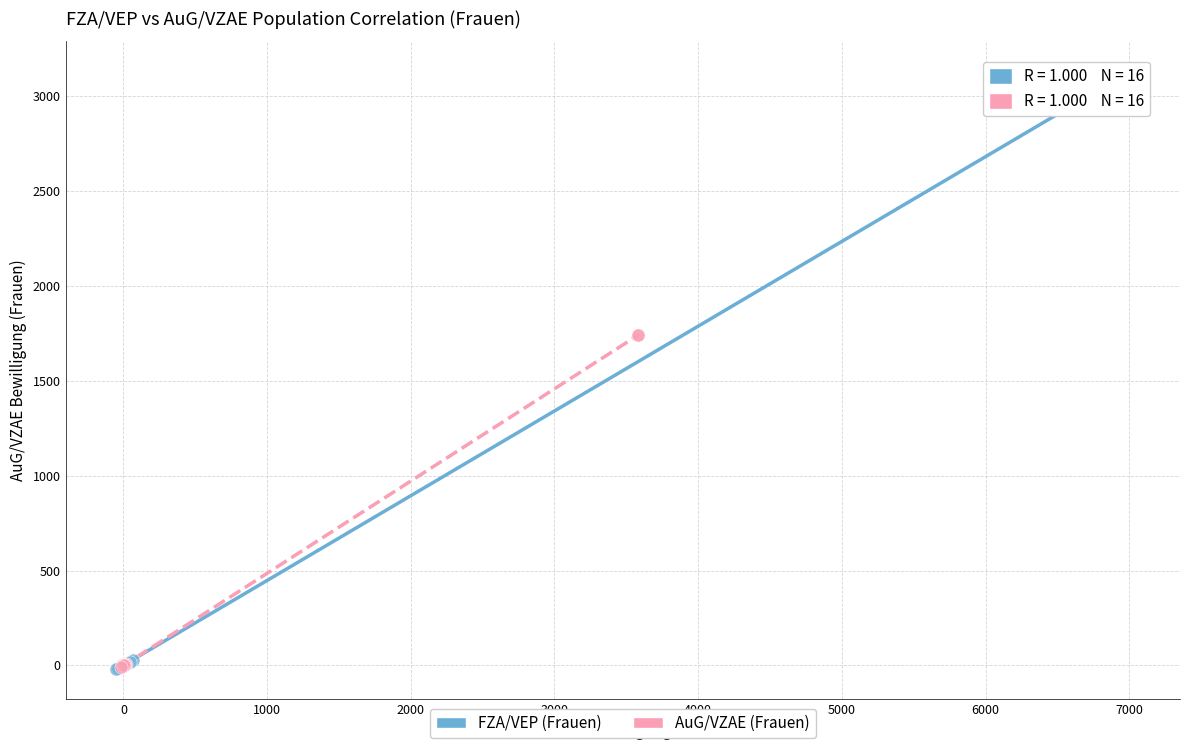

Which series contains the highest Y value?

FZA/VEP (Frauen)